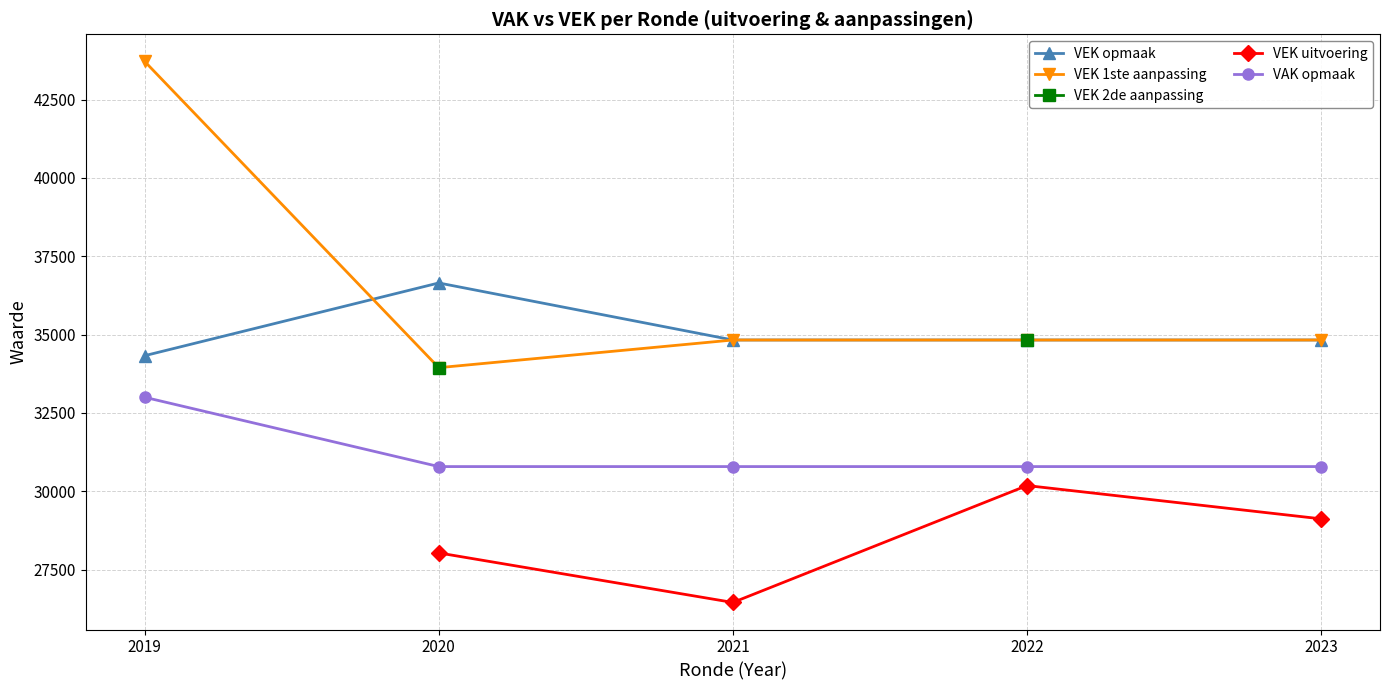

At which category does VEK uitvoering reach its first local peak?

2022